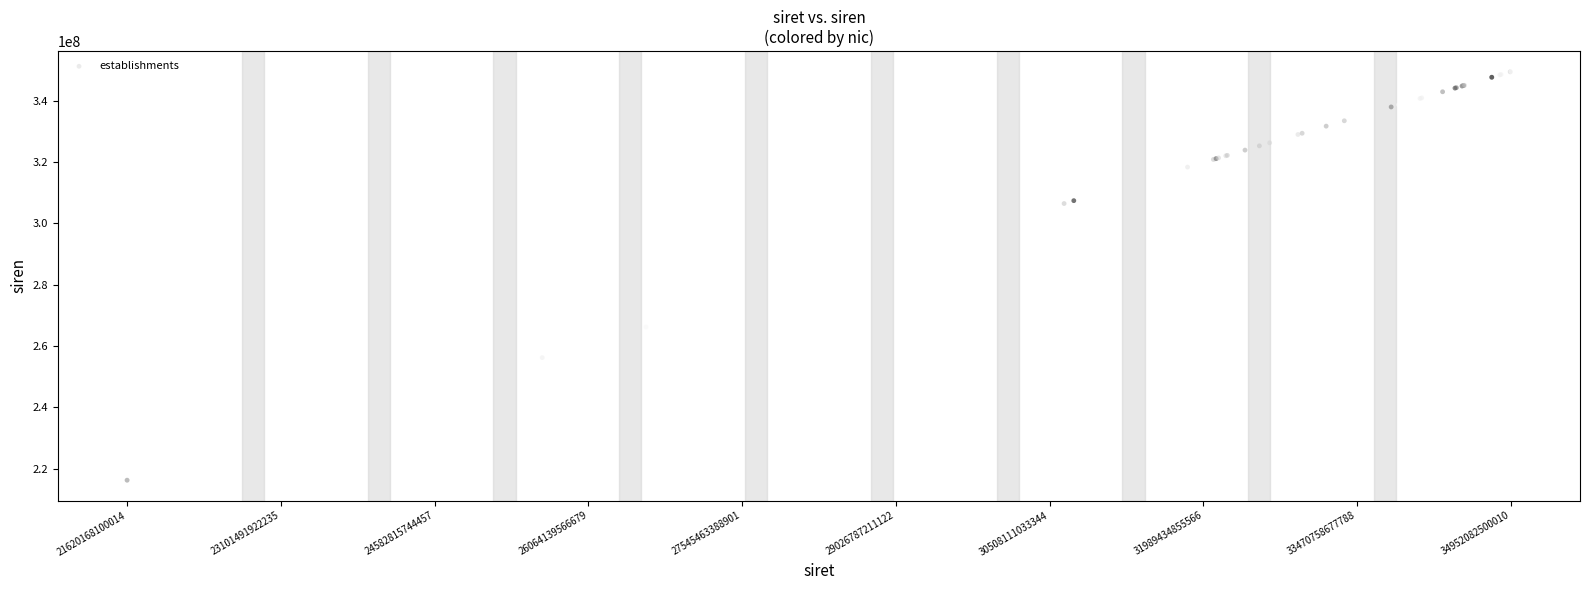

What Y value in the scatter plot is closest to 282861253?

266201680